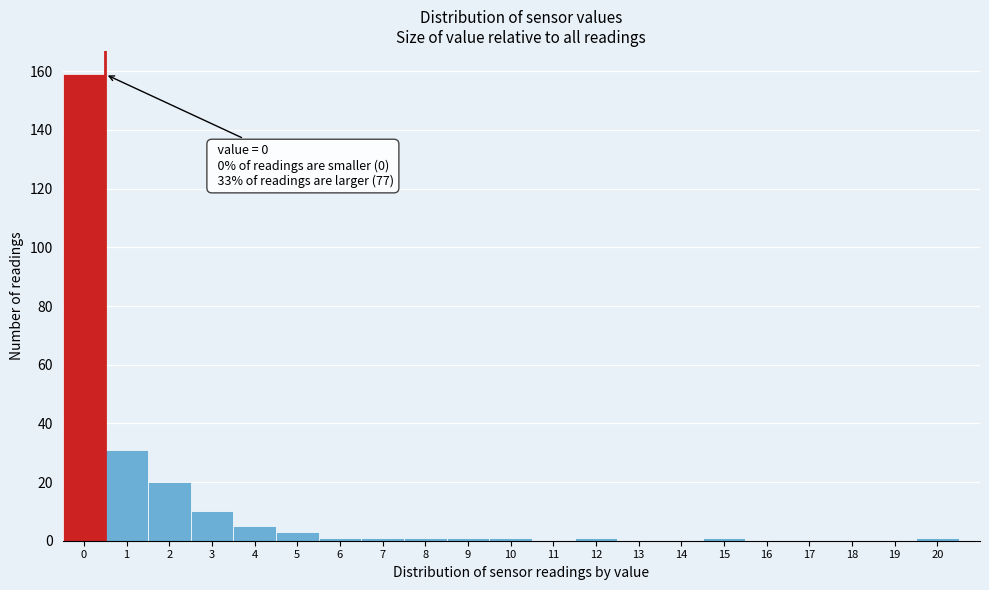

Which range on the x-axis has the tallest bar?

-0.5 to 0.5